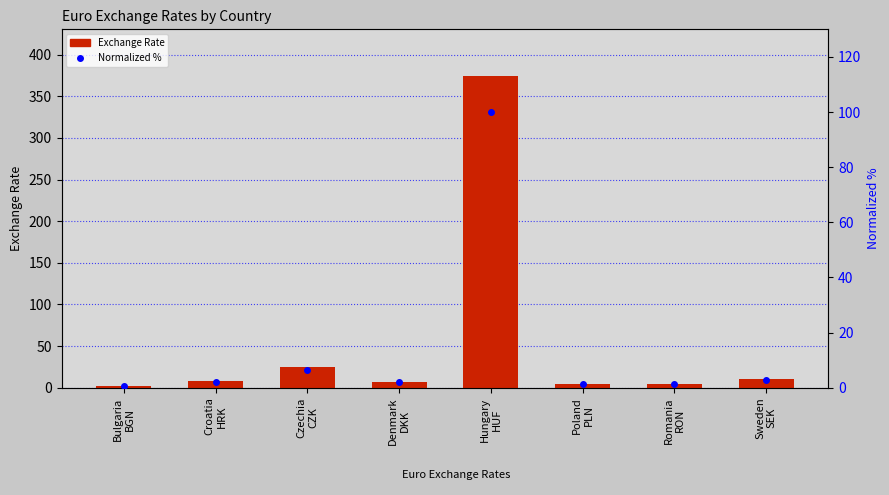

What is the lowest value of the Exchange Rate series?

2.0